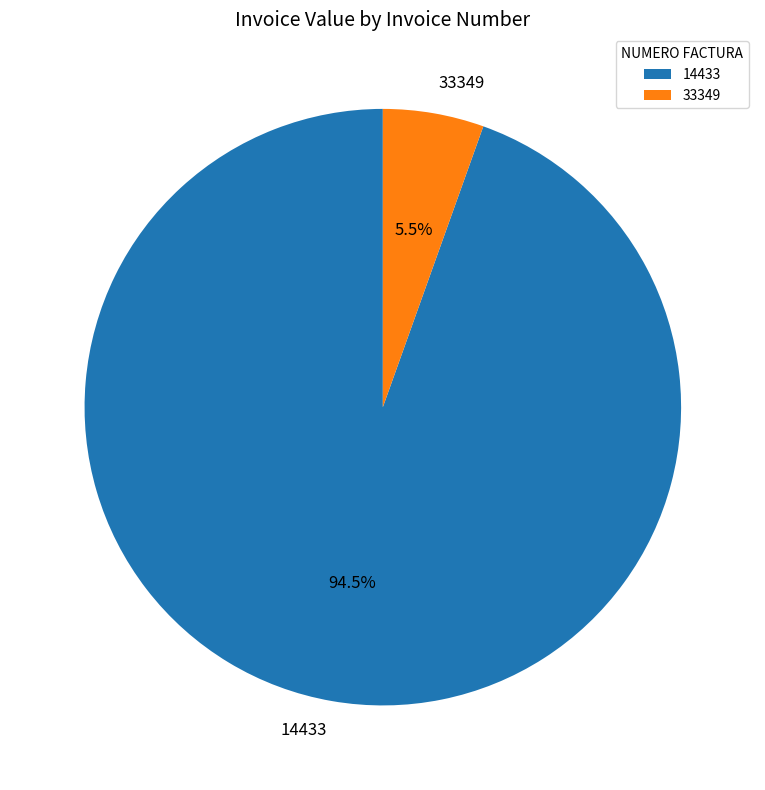

What is the smallest slice in the pie chart?

33349